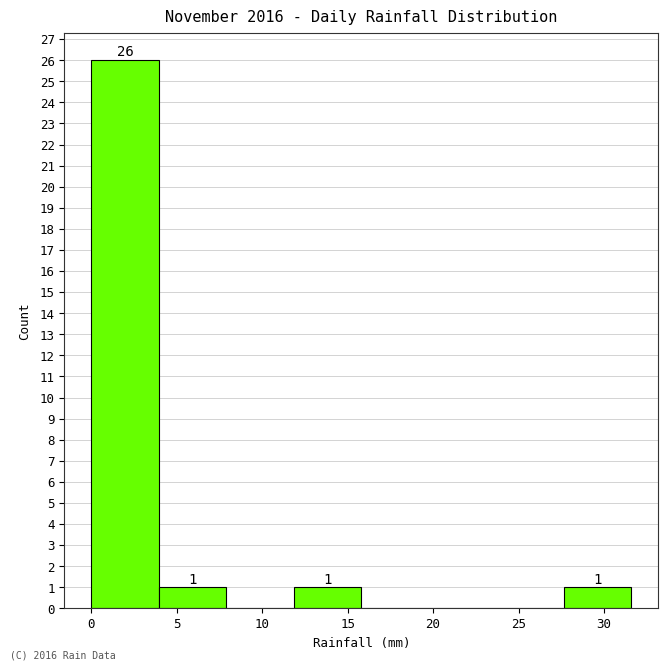

Which range on the x-axis has the tallest bar?

0.00 to 3.95